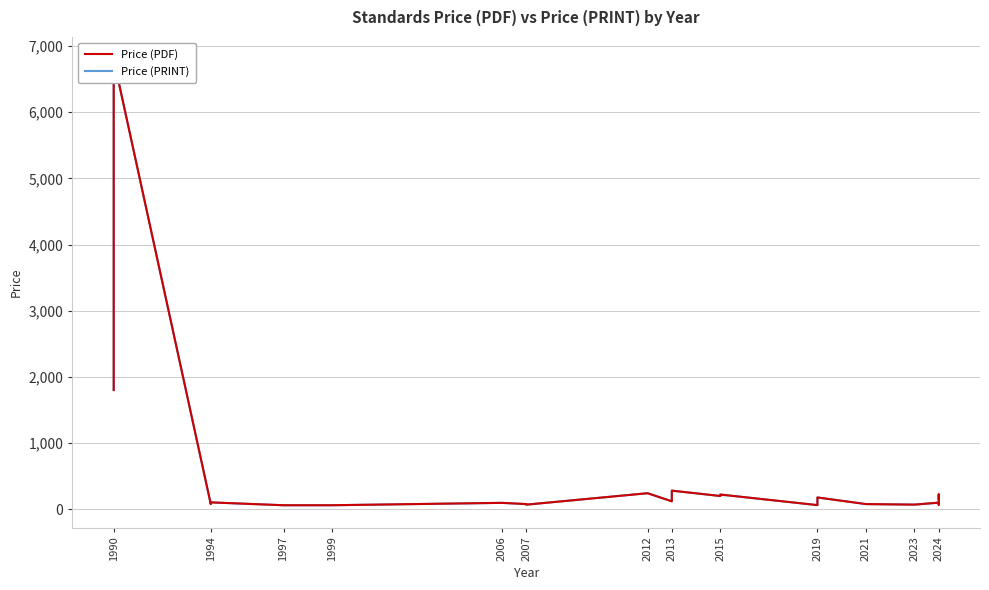

How many lines are shown in the chart?

2